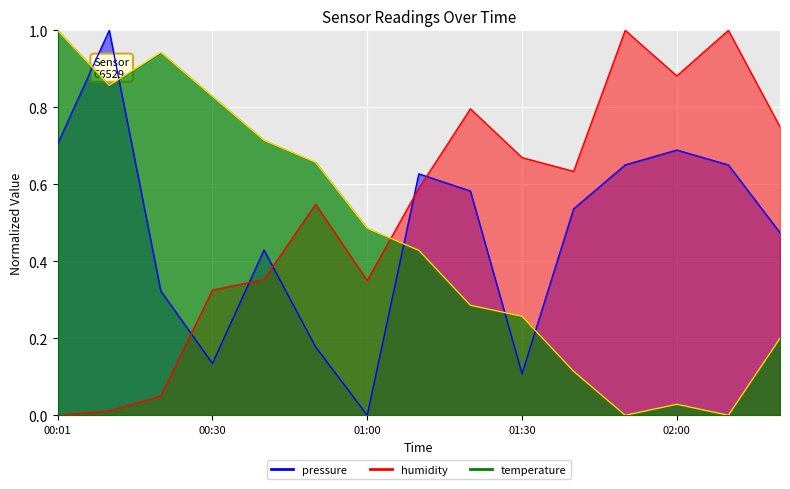

What is the maximum value shown in the chart?

1.0